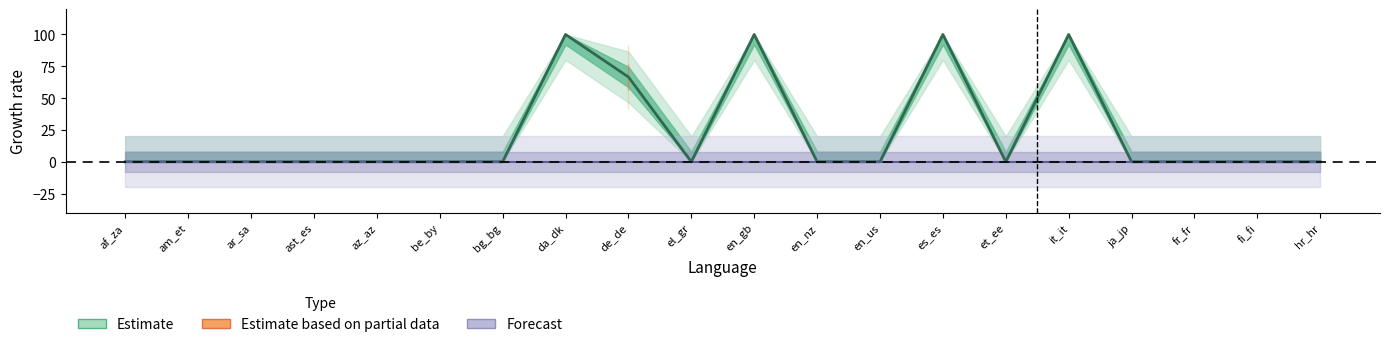

At how many categories does at least one series exceed 13?

5